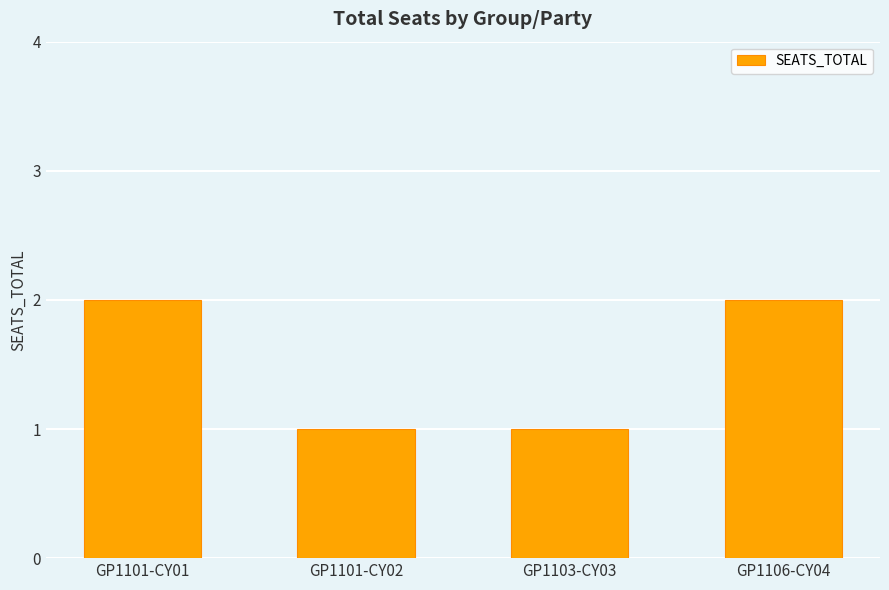

What is the change in value from GP1101-CY01 to GP1103-CY03?

-1